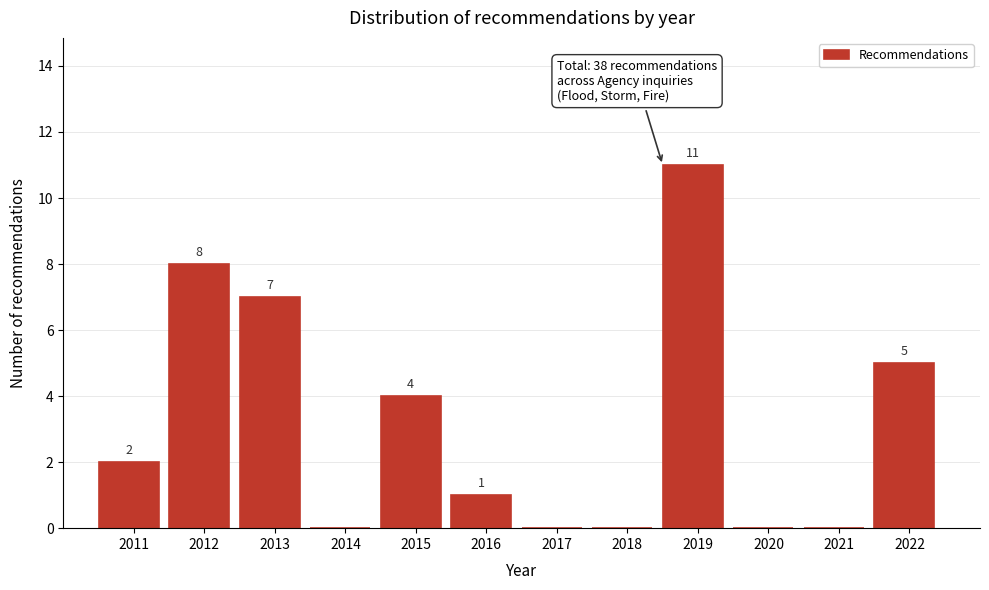

Reading right to left, what are all the values shown in this chart?

2022=5	2021=0	2020=0	2019=11	2018=0	2017=0	2016=1	2015=4	2014=0	2013=7	2012=8	2011=2